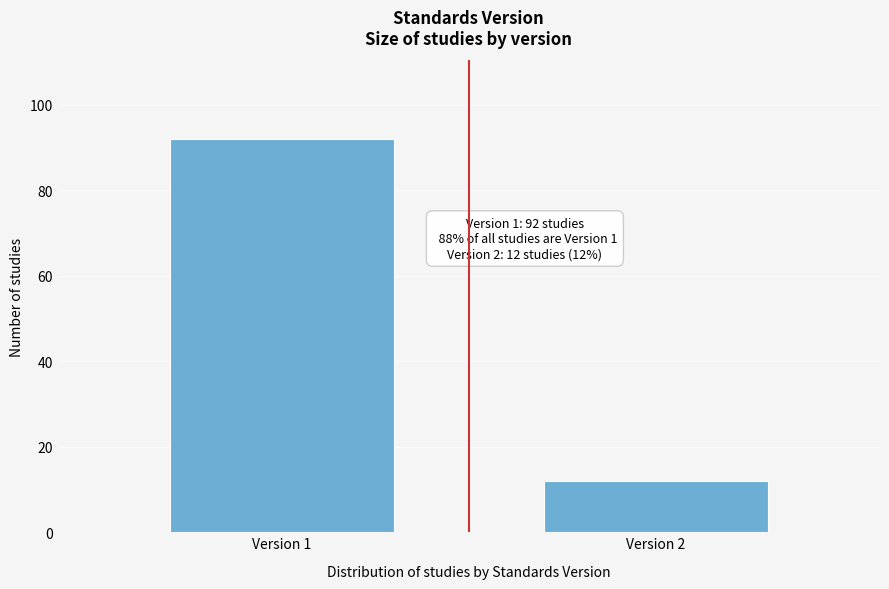

Reading left to right, list all the values displayed in this chart.

92	12